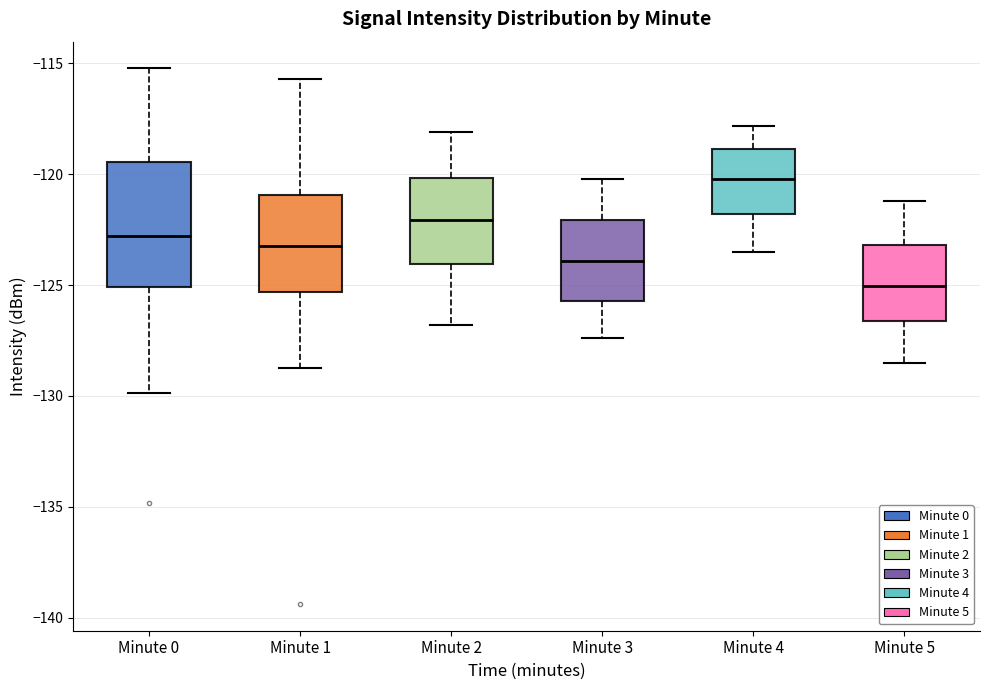

Reading left to right, read every box against the y-axis: the position of its median line, the range the box covers, and the ends of its whiskers. The values are not printed on the chart, so give them approximately, as read against the axis.

Minute 0: median -123.0, box -125.0 to -119.5, whiskers -130.0 to -115.0
Minute 1: median -123.0, box -125.5 to -121.0, whiskers -128.5 to -115.5
Minute 2: median -122.0, box -124.0 to -120.0, whiskers -127.0 to -118.0
Minute 3: median -124.0, box -125.5 to -122.0, whiskers -127.5 to -120.0
Minute 4: median -120.0, box -122.0 to -119.0, whiskers -123.5 to -118.0
Minute 5: median -125.0, box -126.5 to -123.0, whiskers -128.5 to -121.0